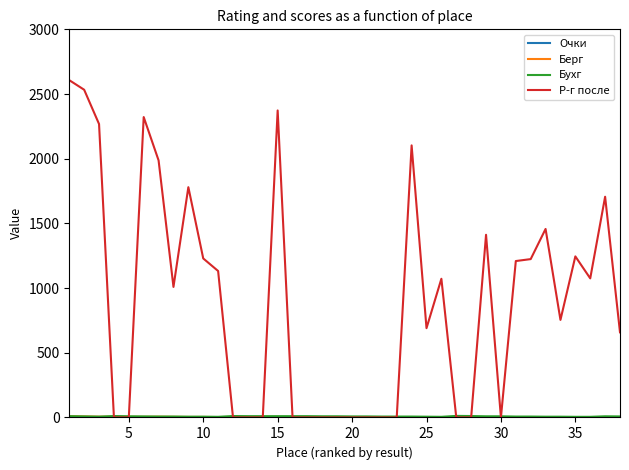

Which series has the widest spread of values?

Р-г после